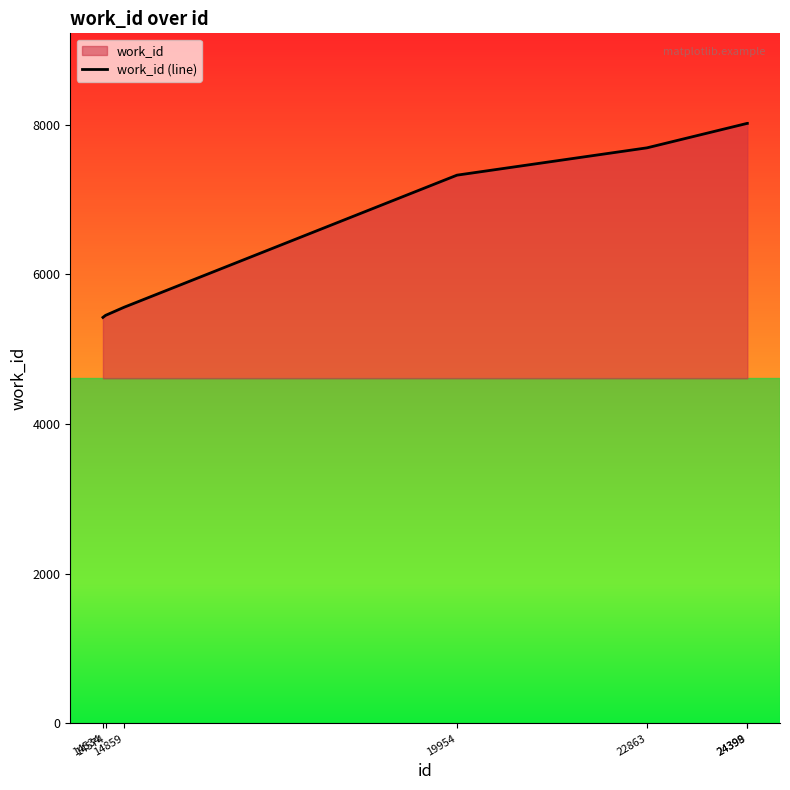

What is the difference between the values at 14574 and 22863?

2238